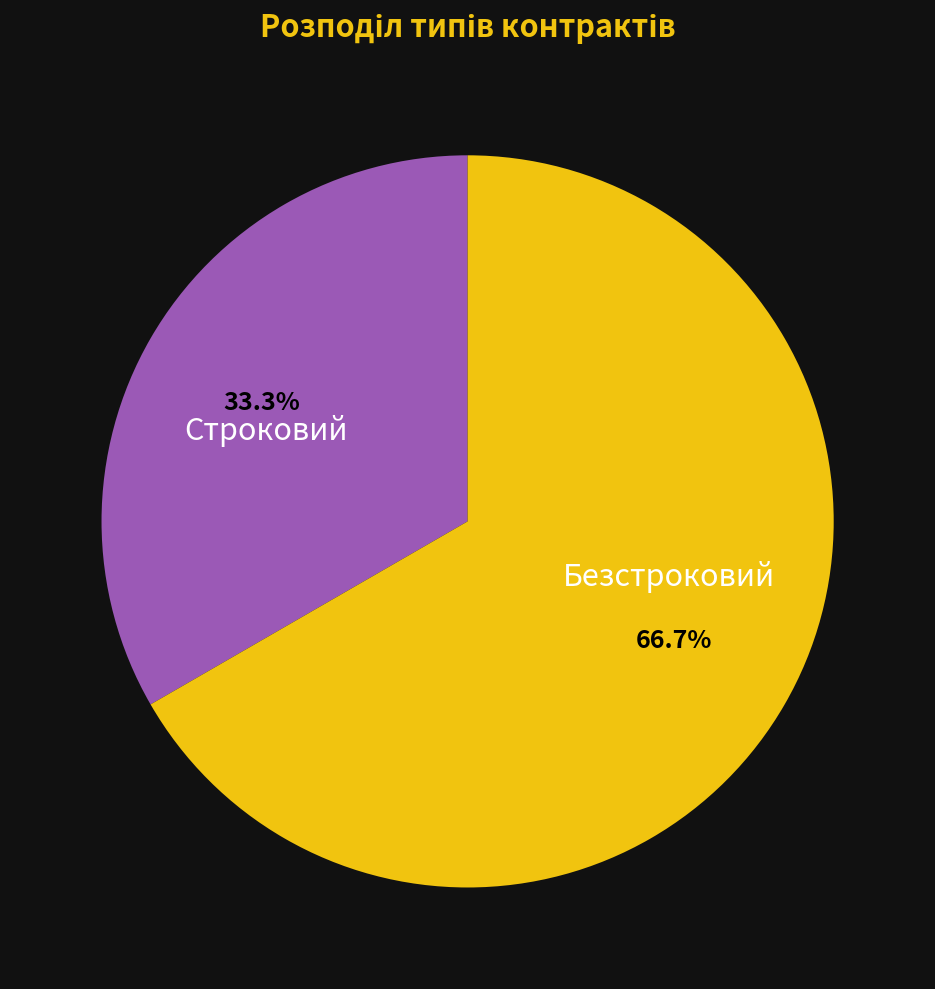

To the nearest percent, what is the average slice percentage?

50%